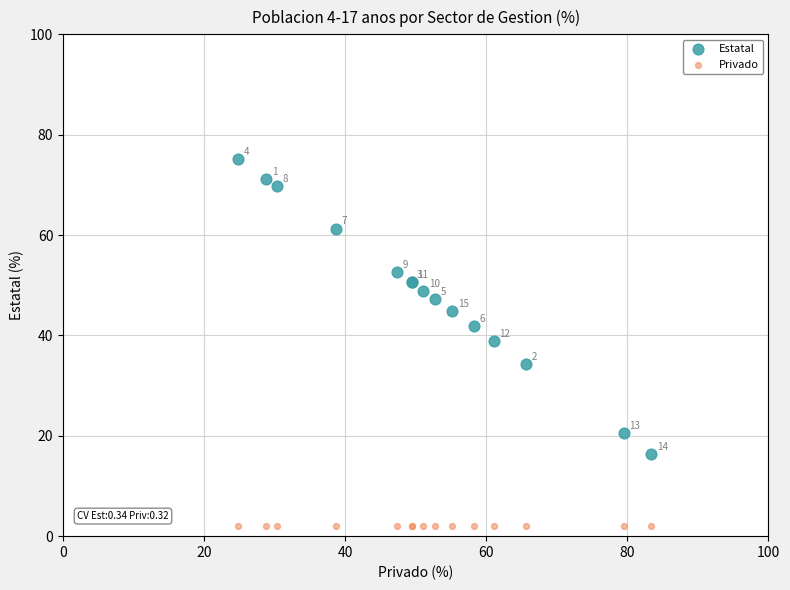

Which series contains the lowest Y value?

Privado